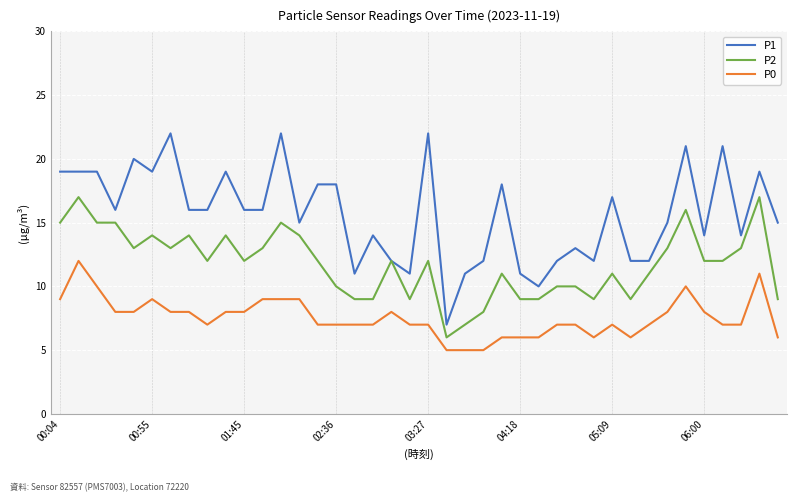

True or false: P0 and P2 cross at least once.

False